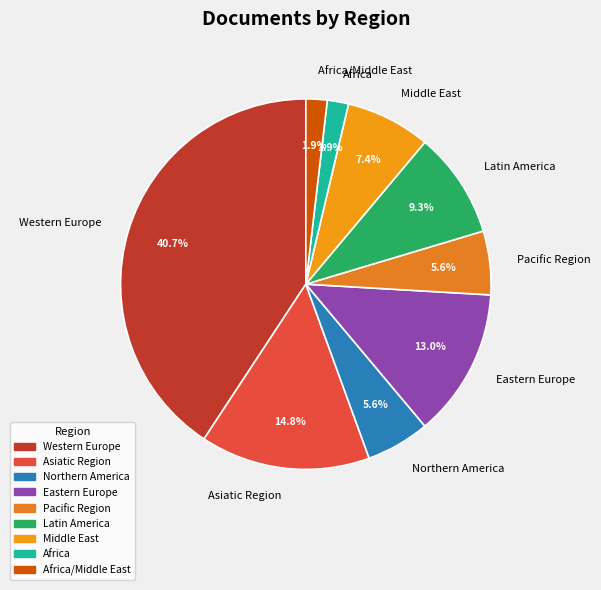

How many slices are in this pie chart?

9